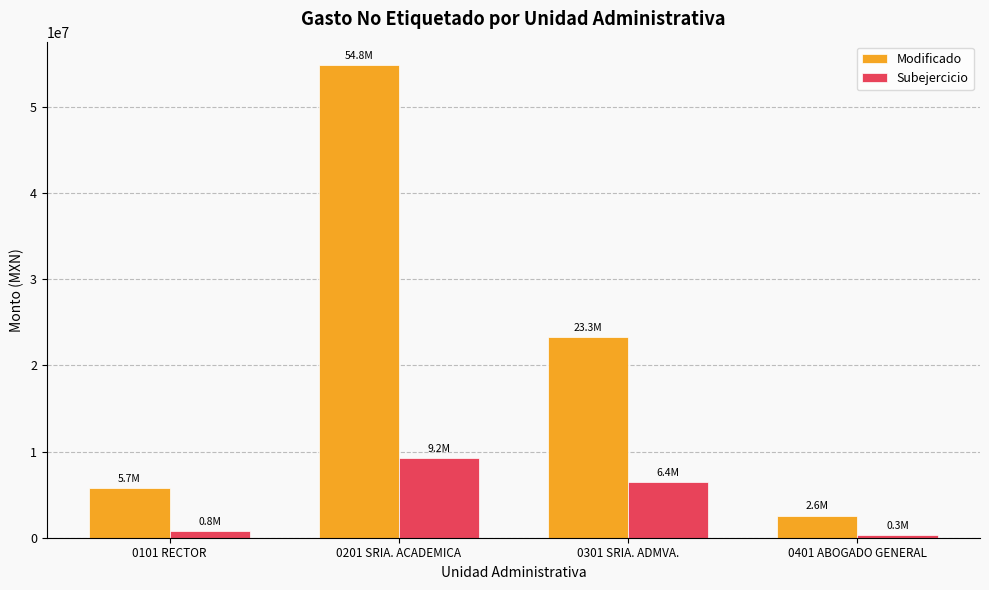

How many groups of bars are there?

4